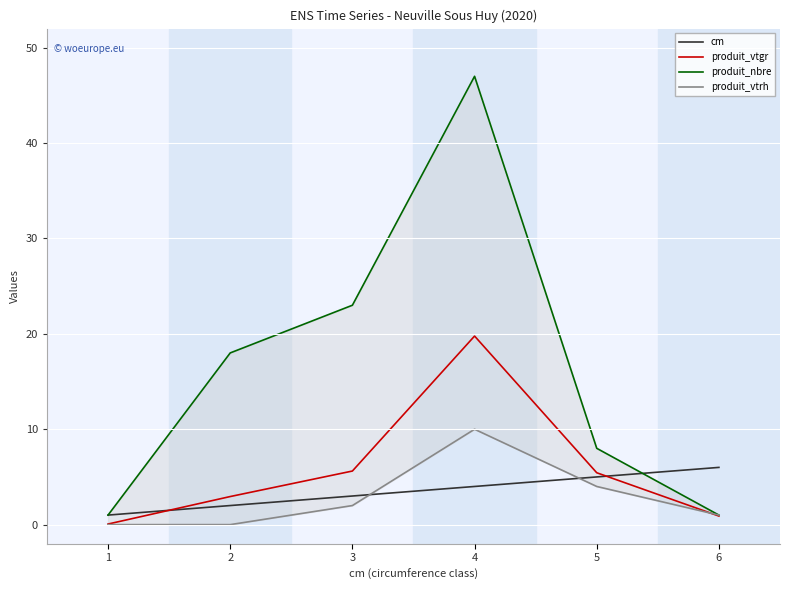

The produit_vtgr series shows 19.8 at 4. True or false?

True